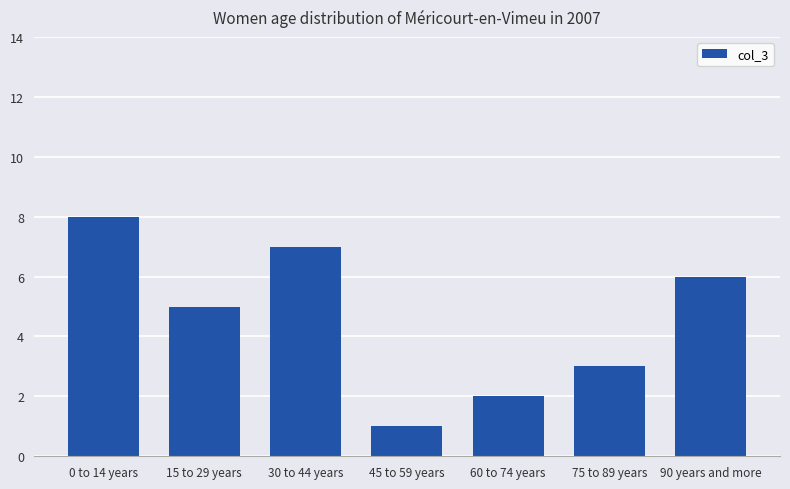

Rank the categories by value from highest to lowest.

0 to 14 years, 30 to 44 years, 90 years and more, 15 to 29 years, 75 to 89 years, 60 to 74 years, 45 to 59 years